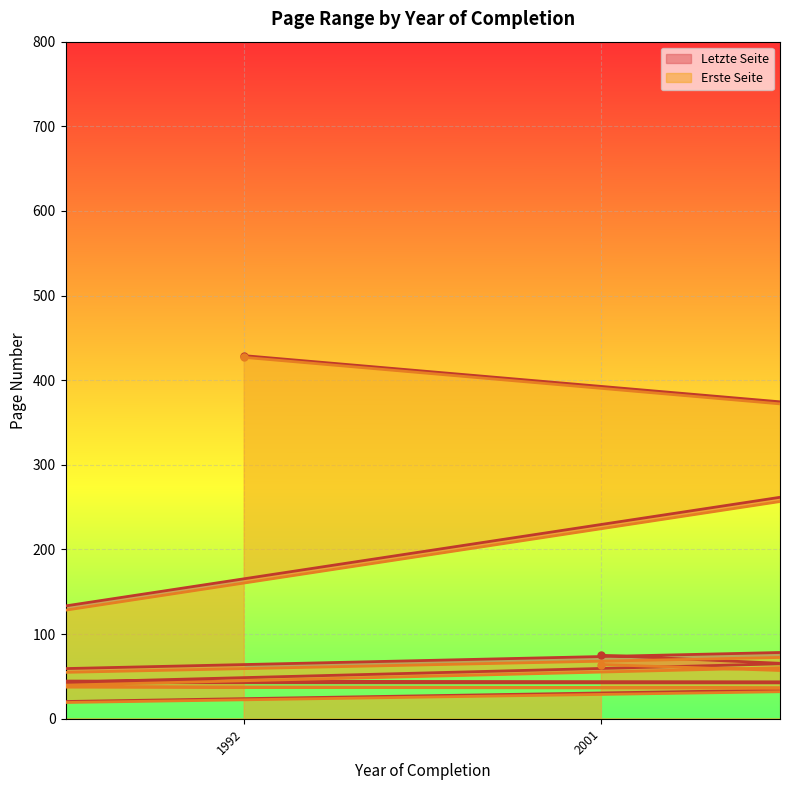

The value of Letzte Seite at 1994 is 495. True or false?

False